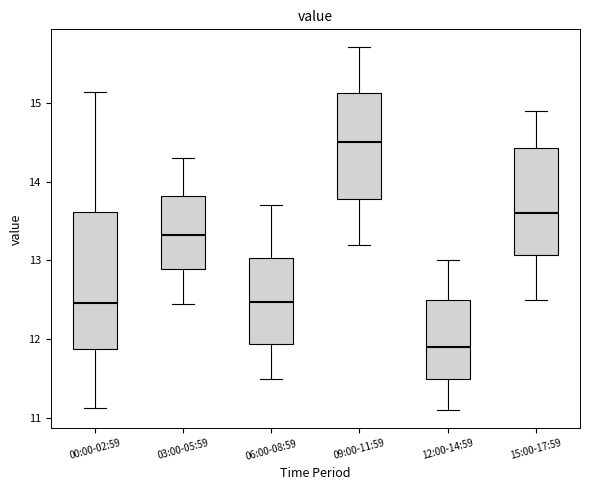

Reading left to right, read every box against the y-axis: the position of its median line, the range the box covers, and the ends of its whiskers. The values are not printed on the chart, so give them approximately, as read against the axis.

00:00-02:59: median 12.5, box 11.9 to 13.6, whiskers 11.1 to 15.1
03:00-05:59: median 13.3, box 12.9 to 13.8, whiskers 12.5 to 14.3
06:00-08:59: median 12.5, box 11.9 to 13.0, whiskers 11.5 to 13.7
09:00-11:59: median 14.5, box 13.8 to 15.1, whiskers 13.2 to 15.7
12:00-14:59: median 11.9, box 11.5 to 12.5, whiskers 11.1 to 13.0
15:00-17:59: median 13.6, box 13.1 to 14.4, whiskers 12.5 to 14.9